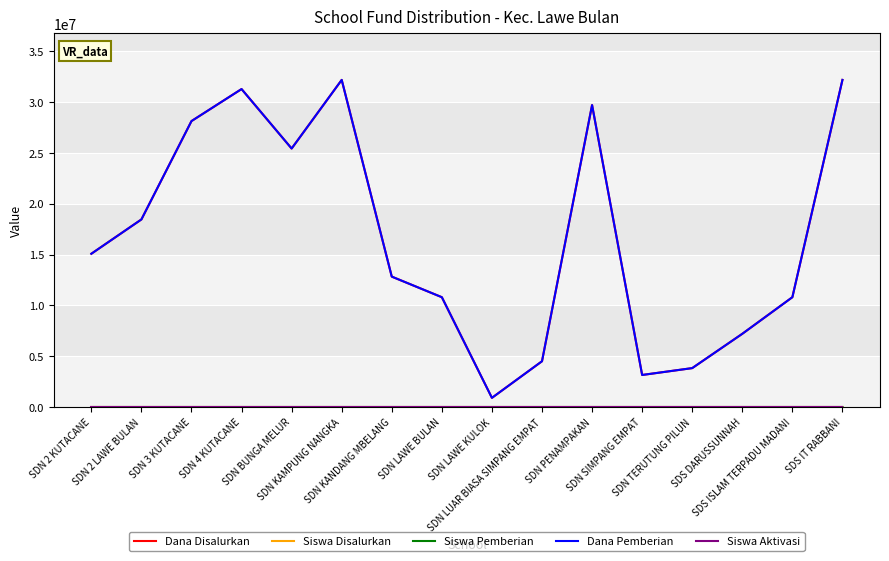

Is it true that Dana Disalurkan equals 25425000 at SDN BUNGA MELUR?

True